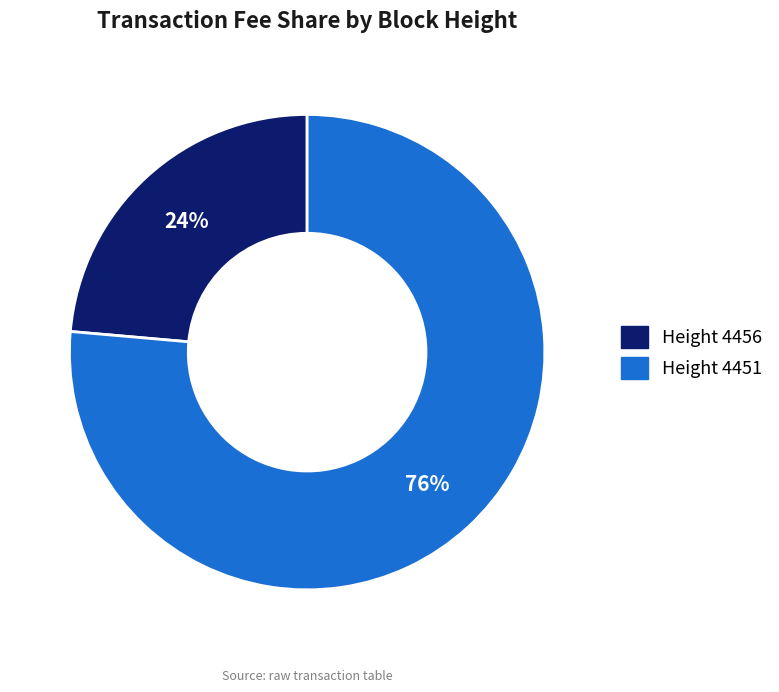

To the nearest percent, what is the average slice percentage?

50%